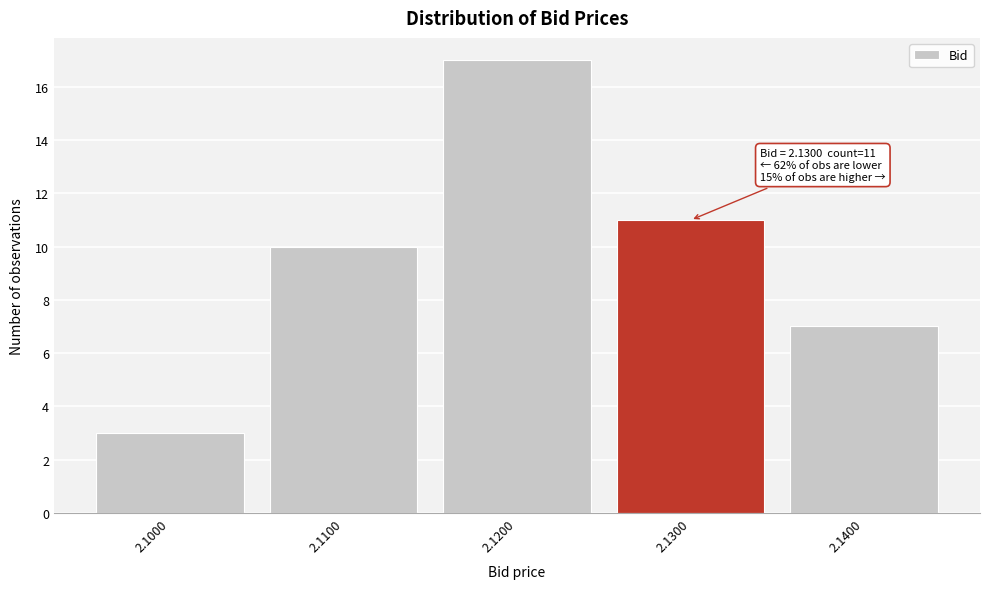

Over which range of the x-axis is the bar tallest?

2.115 to 2.125